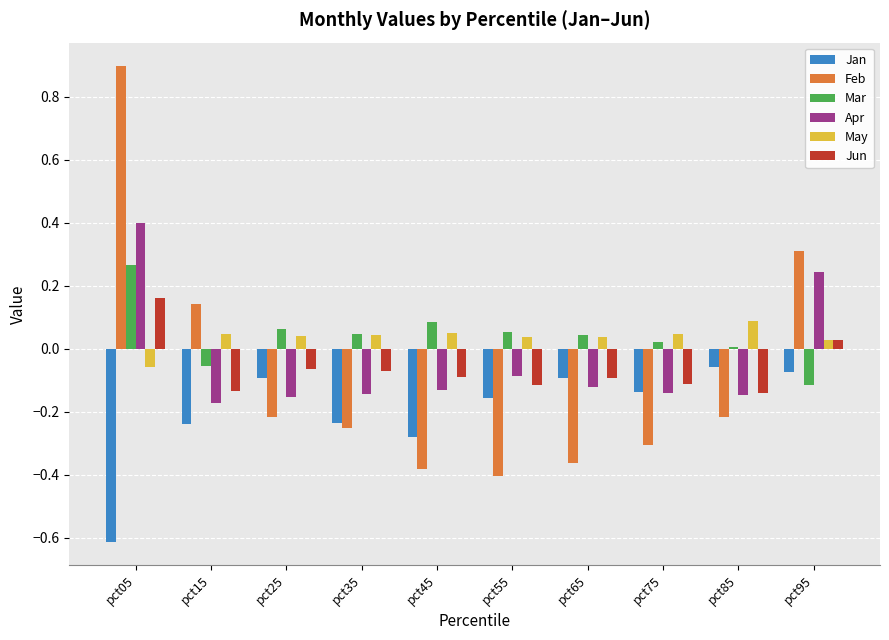

Count the number of categories in the chart.

10